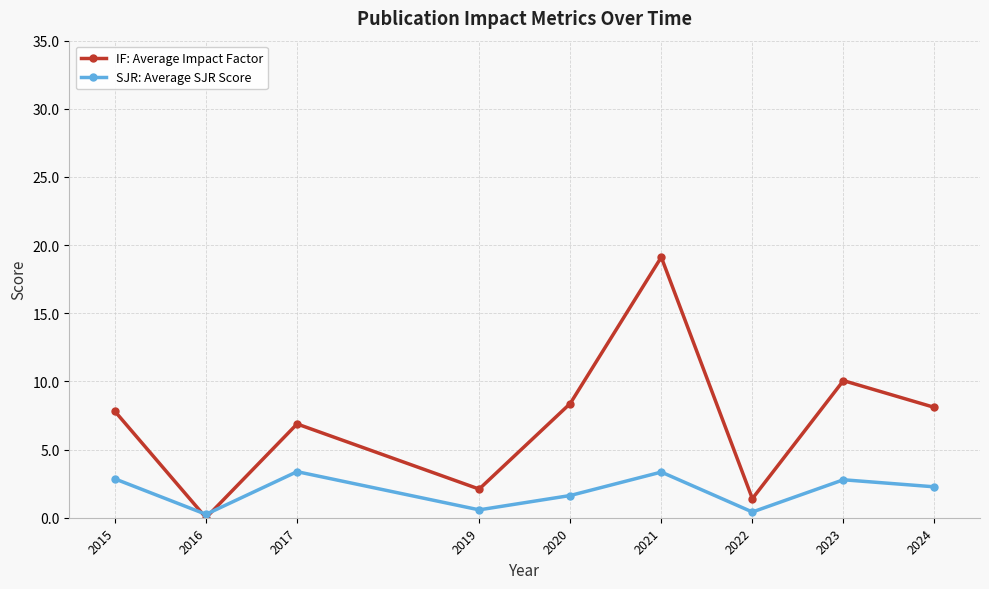

What is the total value across all series at 2023?

12.8